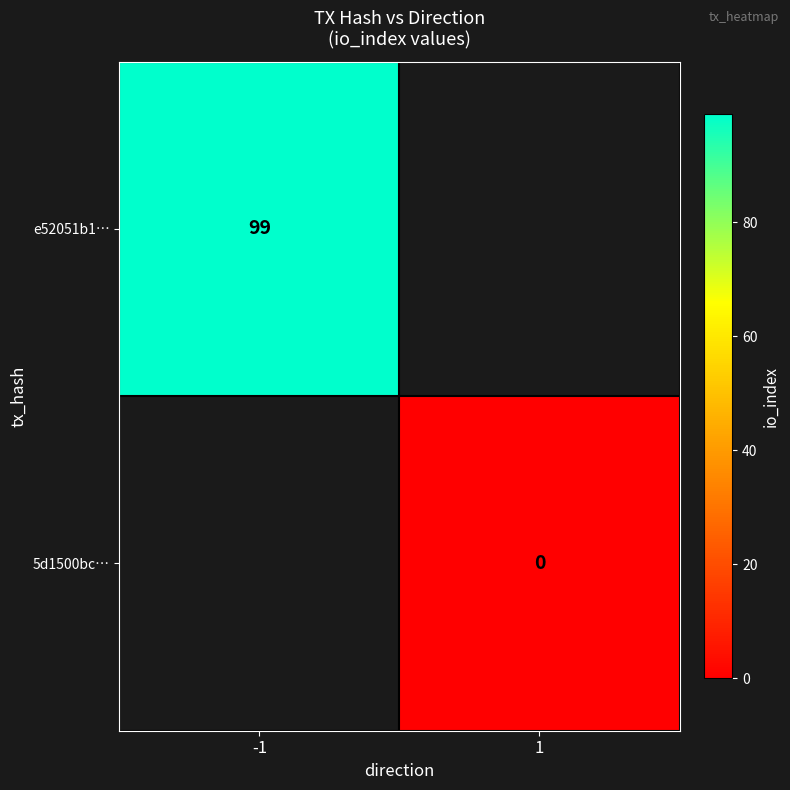

The e52051b1… series shows 99 at -1. True or false?

True